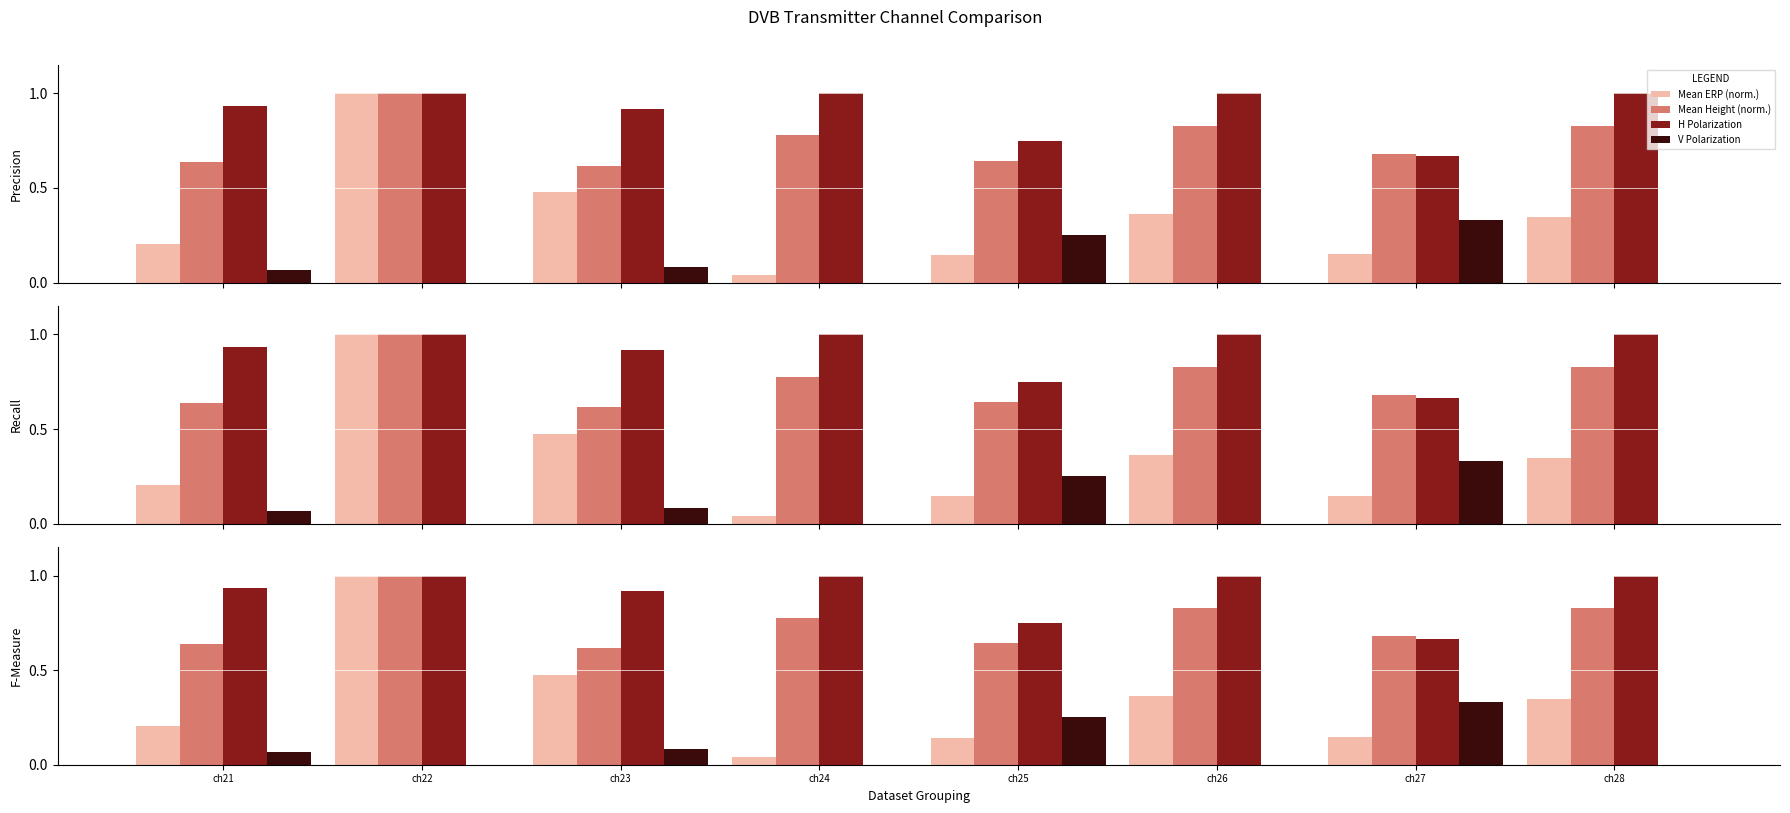

How many bars are there in total?

32